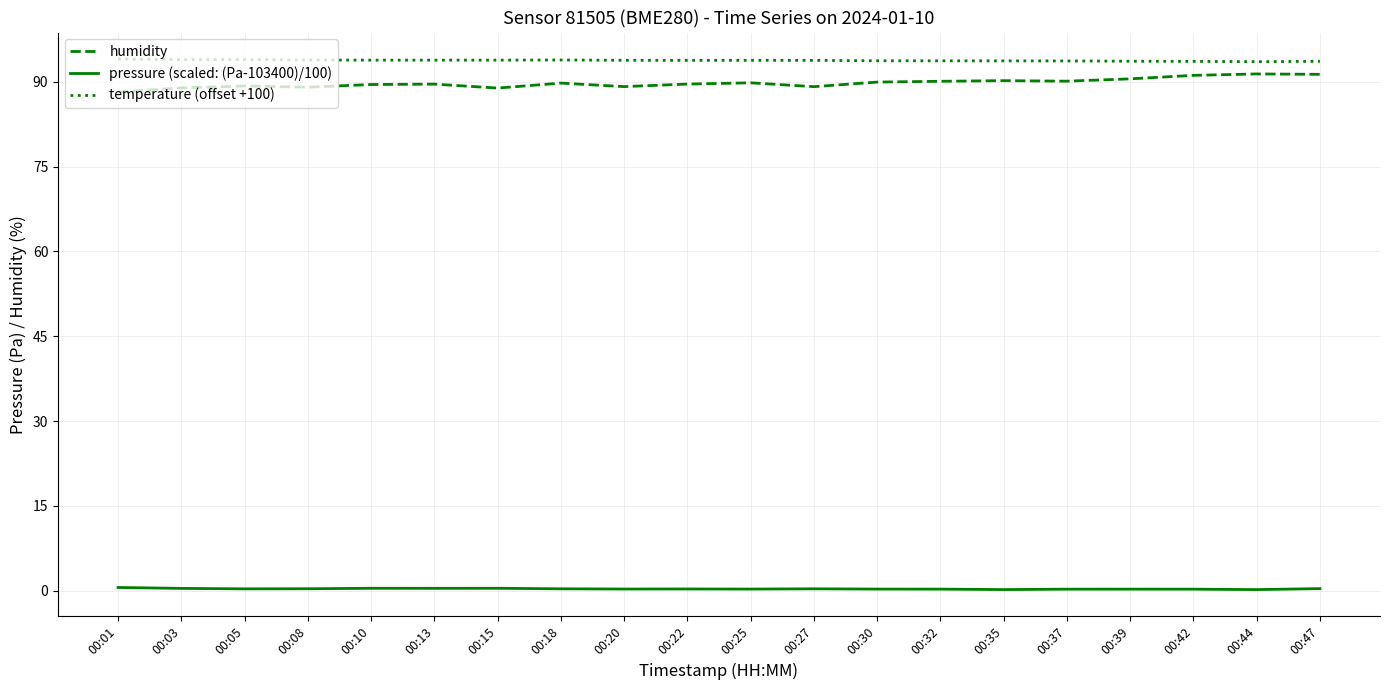

True or false: temperature (offset +100) and pressure (scaled: (Pa-103400)/100) cross at least once.

False